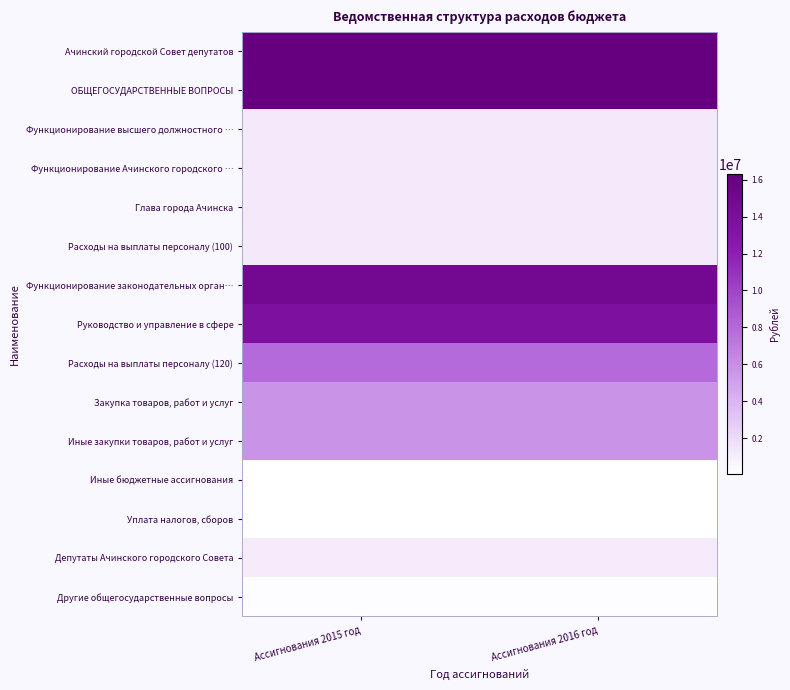

Reading left to right, list all the values displayed in this chart.

Ачинский городской Cовет депутатов: Ассигнования 2015 год=16299966.2	Ассигнования 2016 год=16299966.2
ОБЩЕГОСУДАРСТВЕННЫЕ ВОПРОСЫ: Ассигнования 2015 год=16299966.2	Ассигнования 2016 год=16299966.2
Функционирование высшего должностного …: Ассигнования 2015 год=1239522.1	Ассигнования 2016 год=1239522.1
Функционирование Ачинского городского …: Ассигнования 2015 год=1239522.1	Ассигнования 2016 год=1239522.1
Глава города Ачинска: Ассигнования 2015 год=1239522.1	Ассигнования 2016 год=1239522.1
Расходы на выплаты персоналу (100): Ассигнования 2015 год=1239522.1	Ассигнования 2016 год=1239522.1
Функционирование законодательных орган…: Ассигнования 2015 год=14866044.1	Ассигнования 2016 год=14866044.1
Руководство и управление в сфере: Ассигнования 2015 год=13750662.1	Ассигнования 2016 год=13750662.1
Расходы на выплаты персоналу (120): Ассигнования 2015 год=7935412.1	Ассигнования 2016 год=7935412.1
Закупка товаров, работ и услуг: Ассигнования 2015 год=5760607.5	Ассигнования 2016 год=5760607.5
Иные закупки товаров, работ и услуг: Ассигнования 2015 год=5760607.5	Ассигнования 2016 год=5760607.5
Иные бюджетные ассигнования: Ассигнования 2015 год=54642.5	Ассигнования 2016 год=54642.5
Уплата налогов, сборов: Ассигнования 2015 год=54642.5	Ассигнования 2016 год=54642.5
Депутаты Ачинского городского Совета: Ассигнования 2015 год=1115382.0	Ассигнования 2016 год=1115382.0
Другие общегосударственные вопросы: Ассигнования 2015 год=194400.0	Ассигнования 2016 год=194400.0